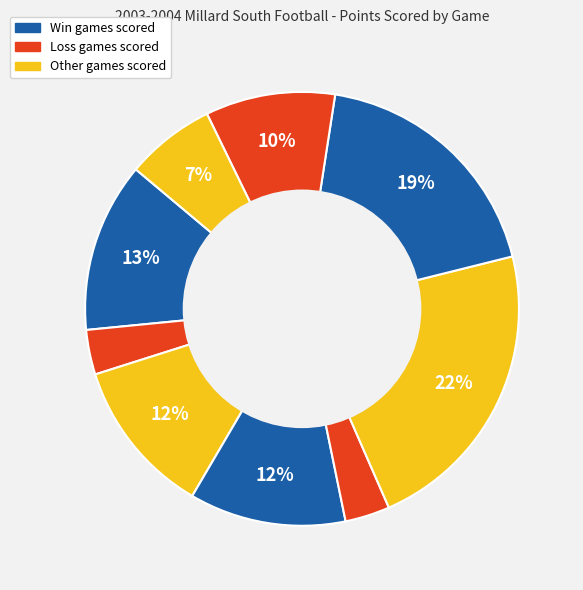

Is there a majority slice in this chart?

No